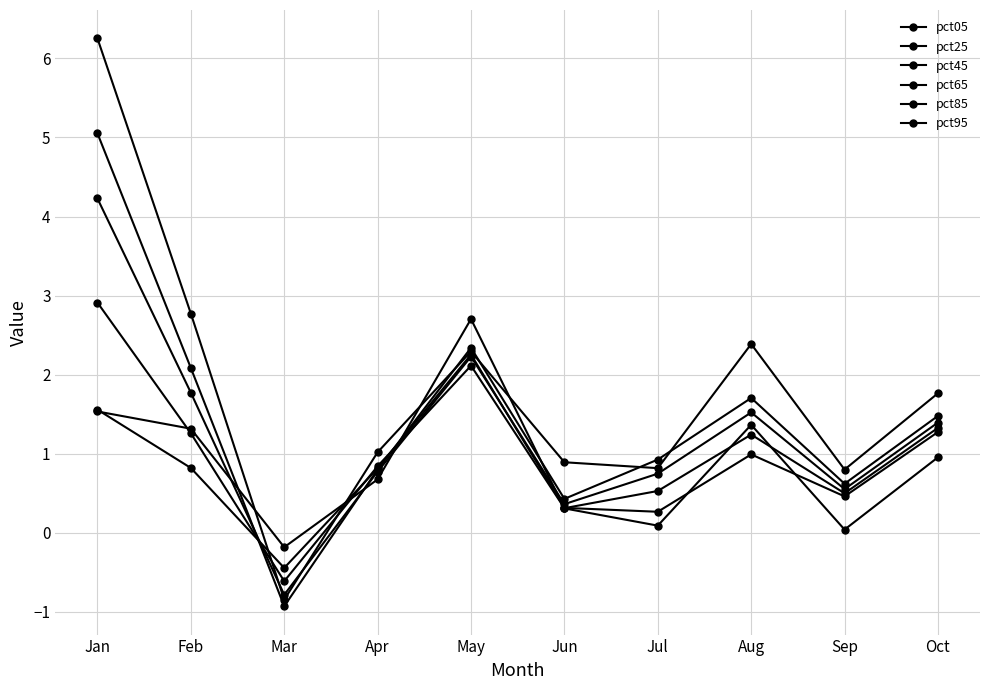

How many series are shown in this chart?

6